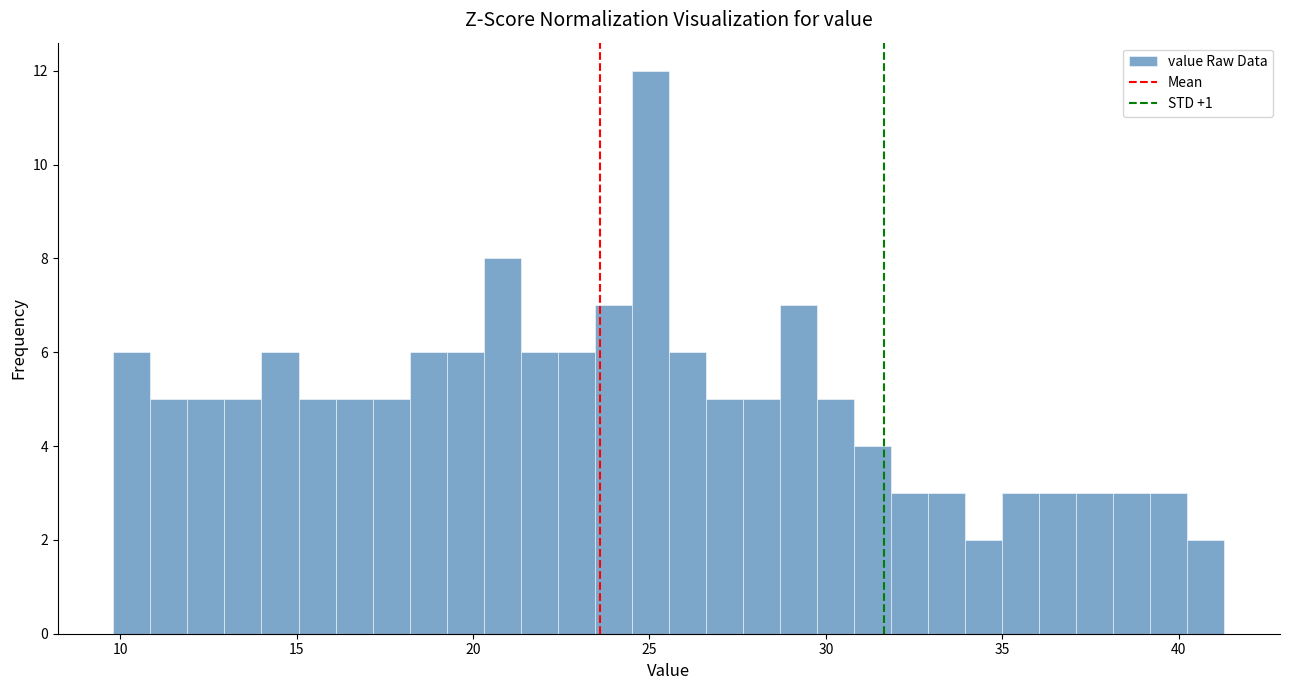

Around what value on the x-axis is the tallest bar? Give the approximate position of its centre, as read against the axis.

25.0